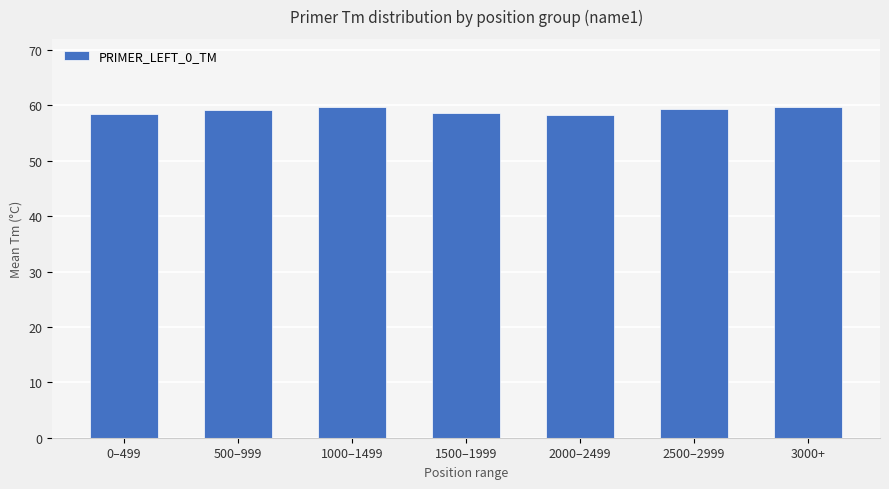

What is the approximate value at 2500–2999?

59.3